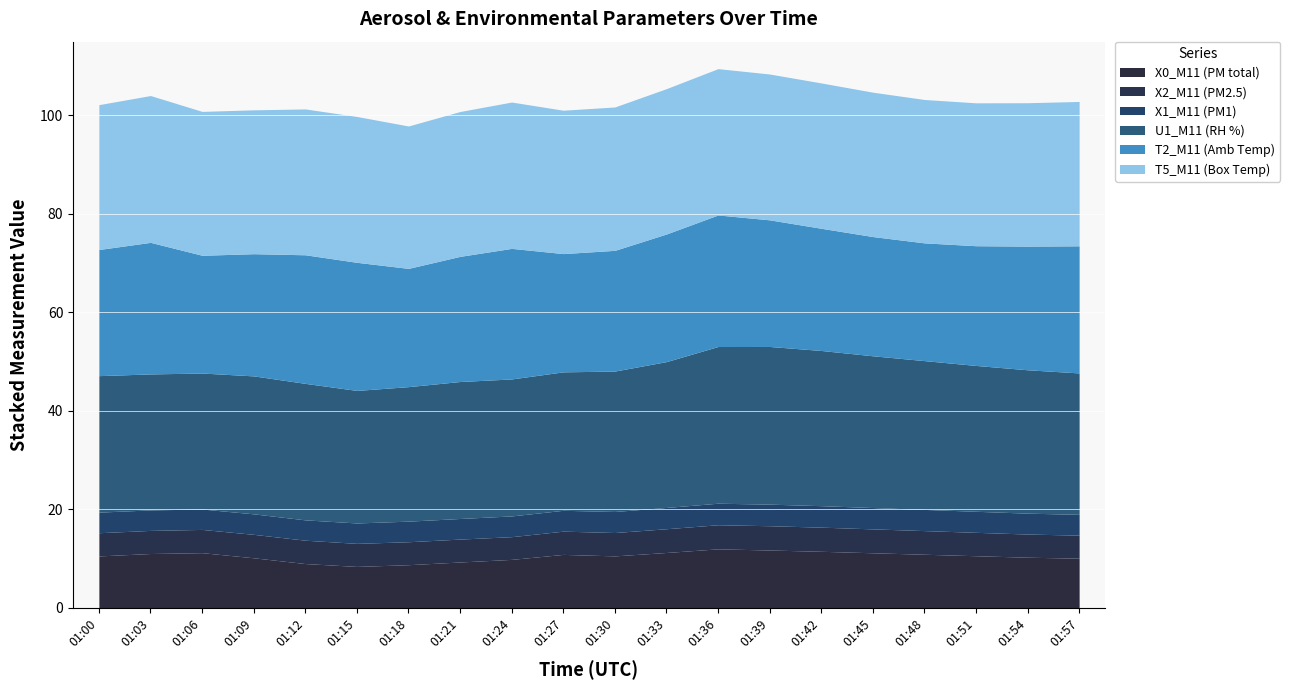

Count the number of categories in the chart.

20